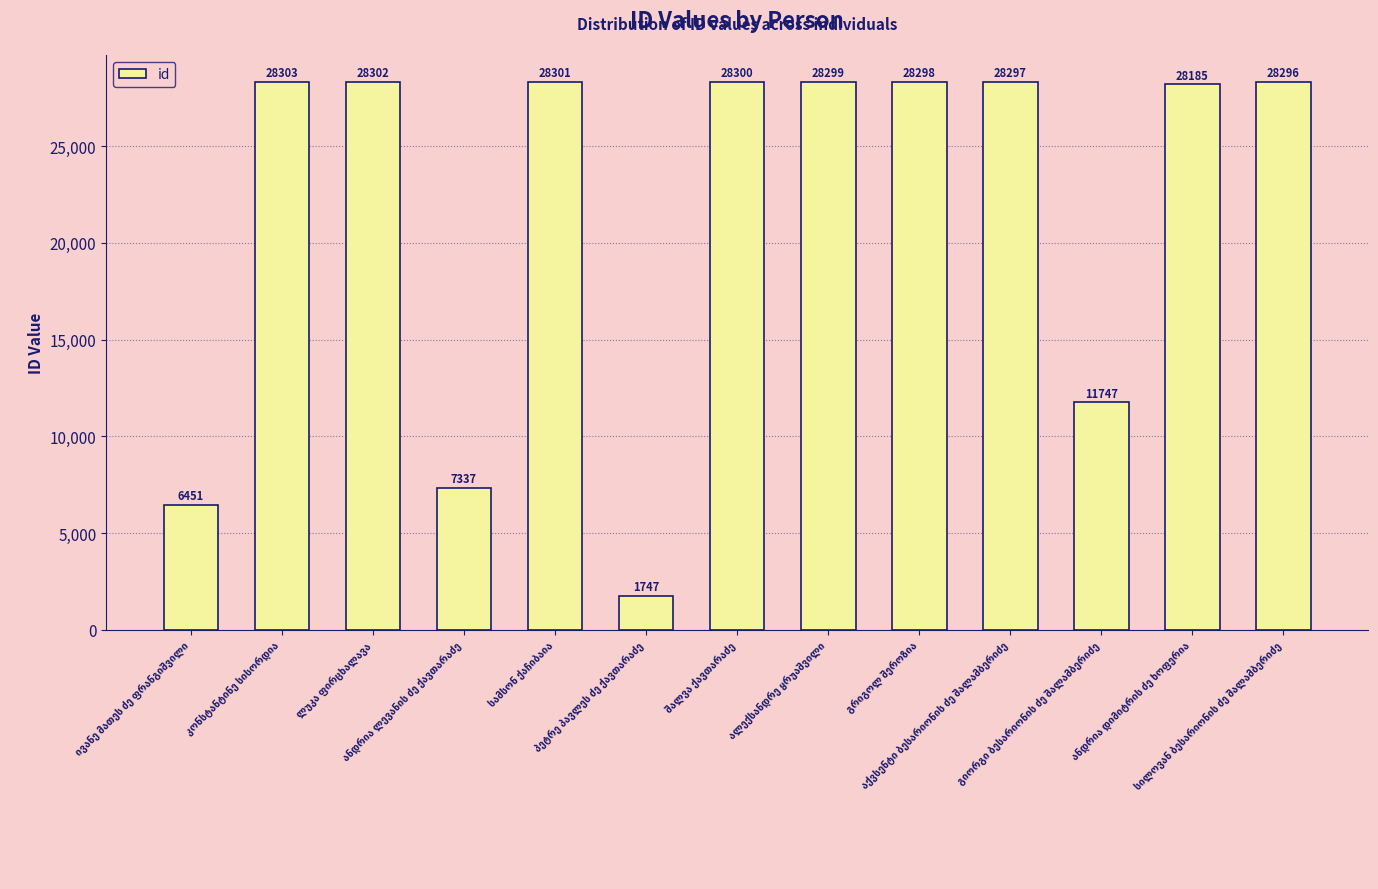

What is the value of the 5th bar from the left?

28301